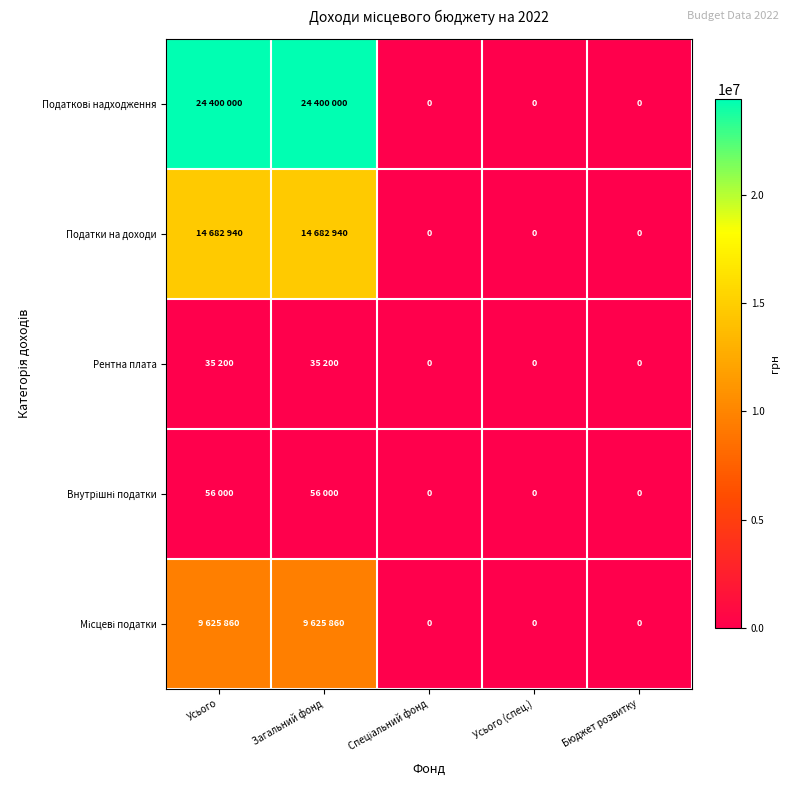

The value of Місцеві податки at Спеціальний фонд is 0. True or false?

True